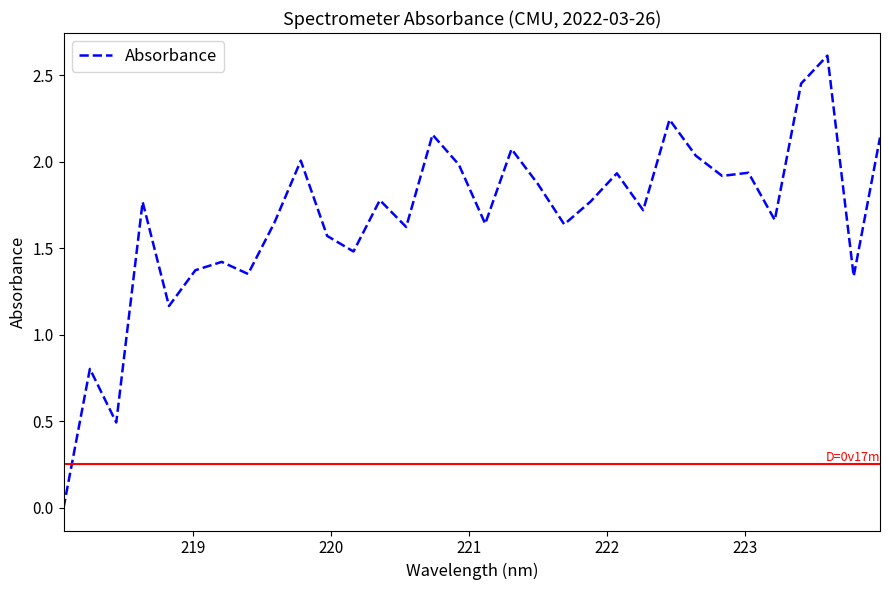

What is the difference between the maximum and minimum values?

2.6